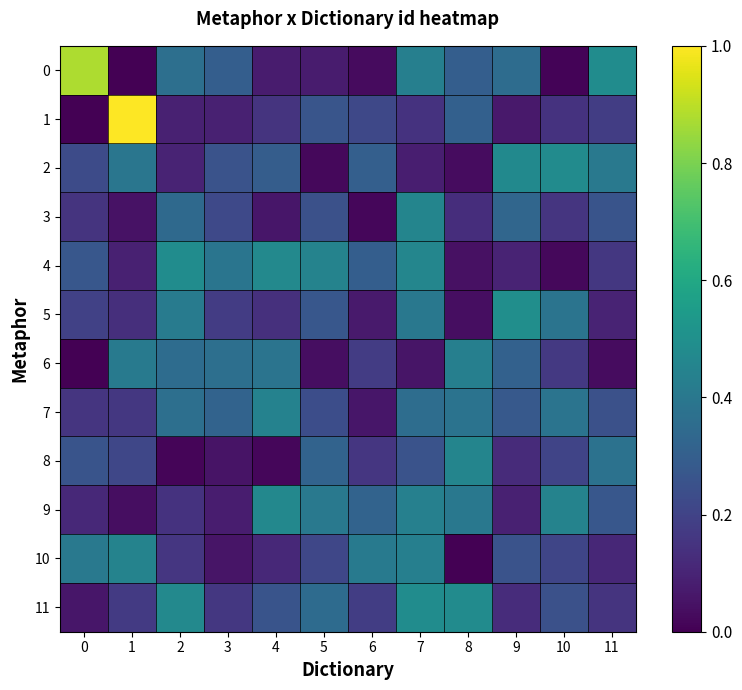

At which category is the sum across all series the highest?

7